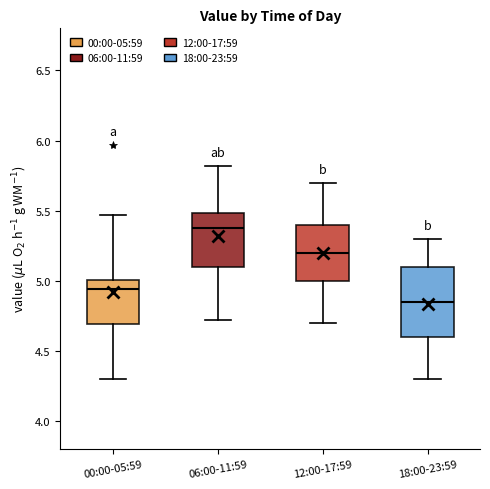

Which box is the tallest, from its lower edge to its upper edge?

18:00-23:59